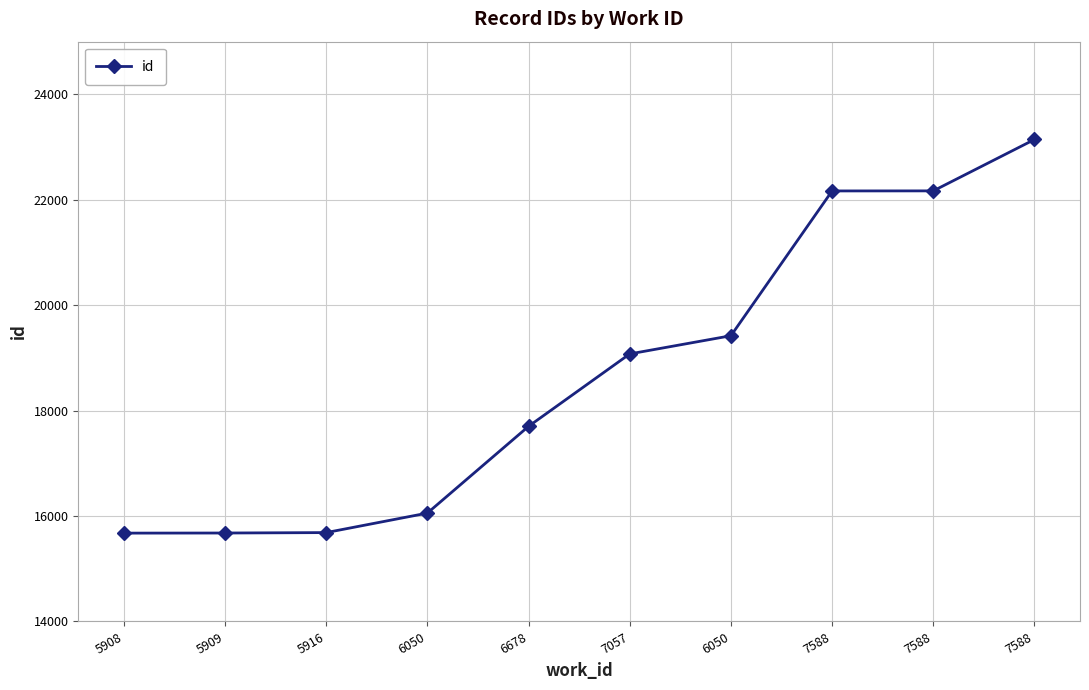

What is the label of the 3rd point from the right?

7588